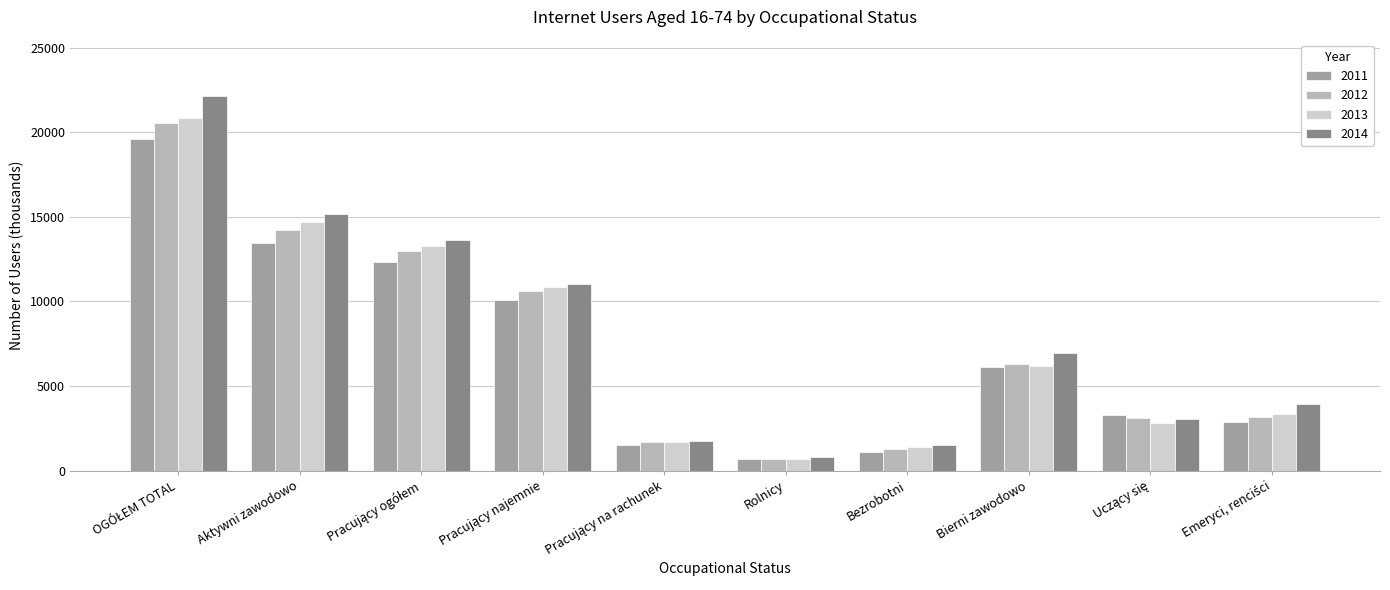

The value of 2014 at Rolnicy is 819.9. True or false?

True